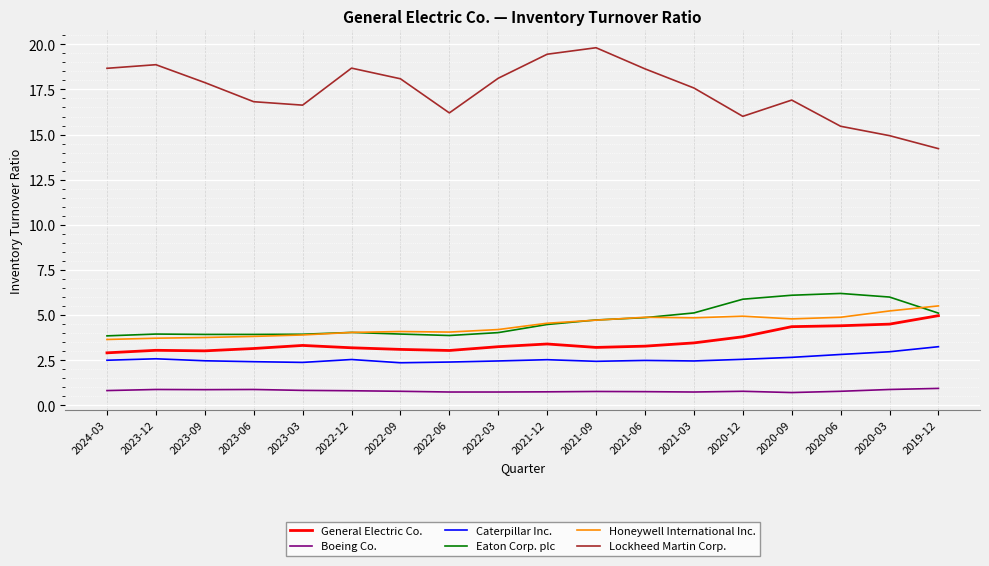

What is the maximum value for Honeywell International Inc.?

5.5